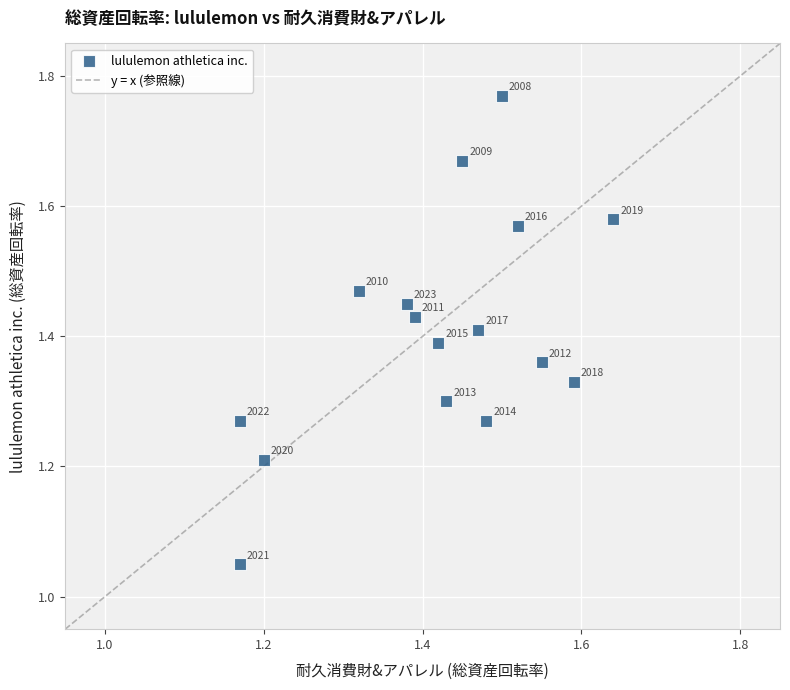

What is the range of X values (max minus min)?

0.5